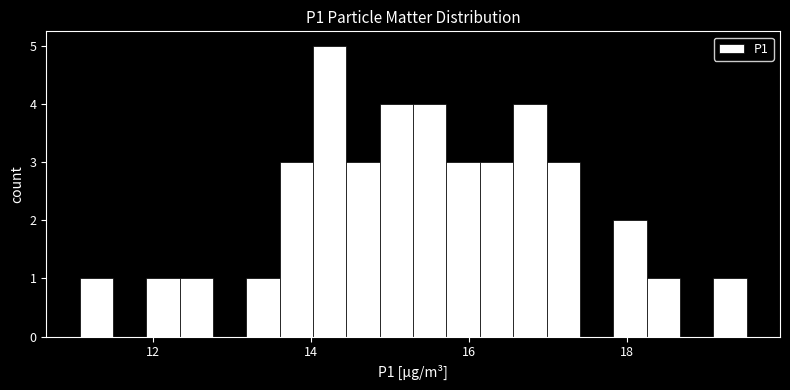

Around what value on the x-axis is the tallest bar? Give the approximate position of its centre, as read against the axis.

14.2